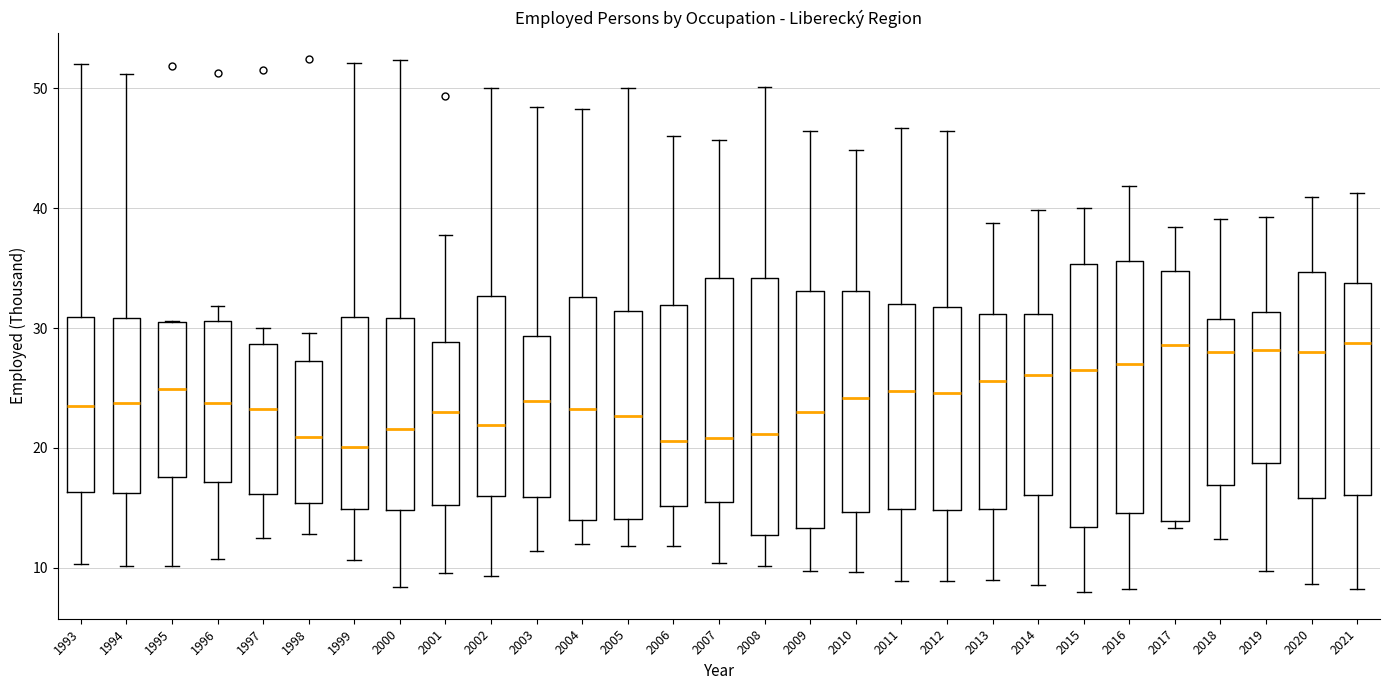

Reading left to right, read every box against the y-axis: the position of its median line, the range the box covers, and the ends of its whiskers. The values are not printed on the chart, so give them approximately, as read against the axis.

1993: median 24, box 16 to 31, whiskers 10 to 52
1994: median 24, box 16 to 31, whiskers 10 to 51
1995: median 25, box 18 to 30, whiskers 10 to 31
1996: median 24, box 17 to 31, whiskers 11 to 32
1997: median 23, box 16 to 29, whiskers 12 to 30
1998: median 21, box 15 to 27, whiskers 13 to 30
1999: median 20, box 15 to 31, whiskers 11 to 52
2000: median 22, box 15 to 31, whiskers 8 to 52
2001: median 23, box 15 to 29, whiskers 10 to 38
2002: median 22, box 16 to 33, whiskers 9 to 50
2003: median 24, box 16 to 29, whiskers 11 to 48
2004: median 23, box 14 to 33, whiskers 12 to 48
2005: median 23, box 14 to 31, whiskers 12 to 50
2006: median 21, box 15 to 32, whiskers 12 to 46
2007: median 21, box 15 to 34, whiskers 10 to 46
2008: median 21, box 13 to 34, whiskers 10 to 50
2009: median 23, box 13 to 33, whiskers 10 to 46
2010: median 24, box 15 to 33, whiskers 10 to 45
2011: median 25, box 15 to 32, whiskers 9 to 47
2012: median 25, box 15 to 32, whiskers 9 to 46
2013: median 26, box 15 to 31, whiskers 9 to 39
2014: median 26, box 16 to 31, whiskers 9 to 40
2015: median 26, box 13 to 35, whiskers 8 to 40
2016: median 27, box 15 to 36, whiskers 8 to 42
2017: median 29, box 14 to 35, whiskers 13 to 38
2018: median 28, box 17 to 31, whiskers 12 to 39
2019: median 28, box 19 to 31, whiskers 10 to 39
2020: median 28, box 16 to 35, whiskers 9 to 41
2021: median 29, box 16 to 34, whiskers 8 to 41